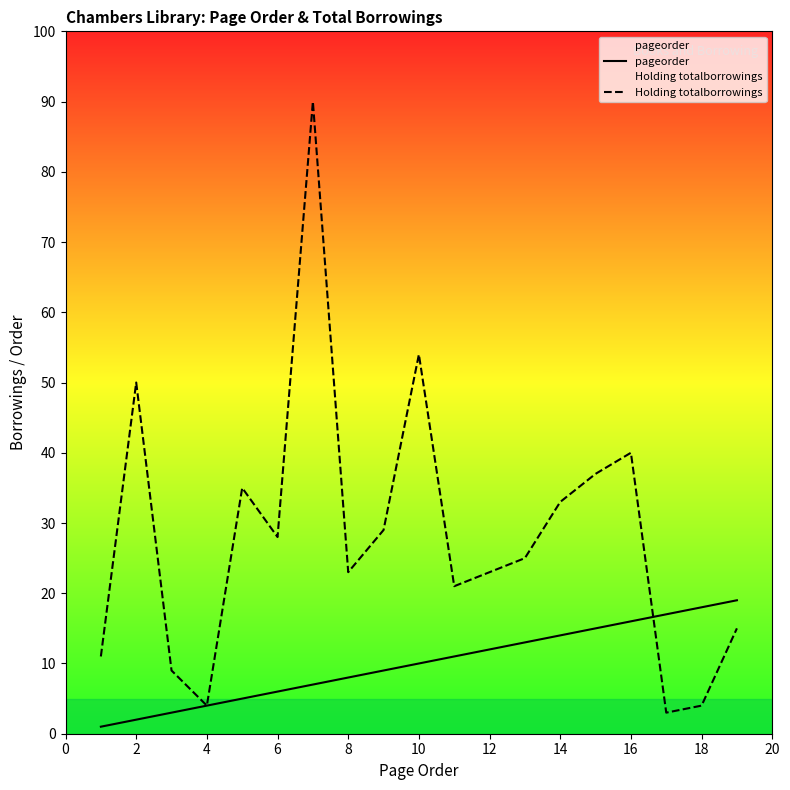

What is the greatest value displayed?

90